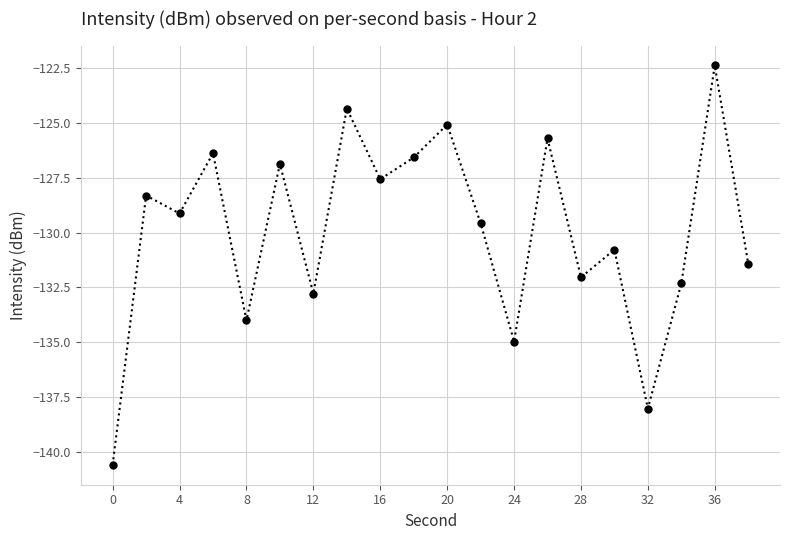

What is the smallest value displayed?

-140.6